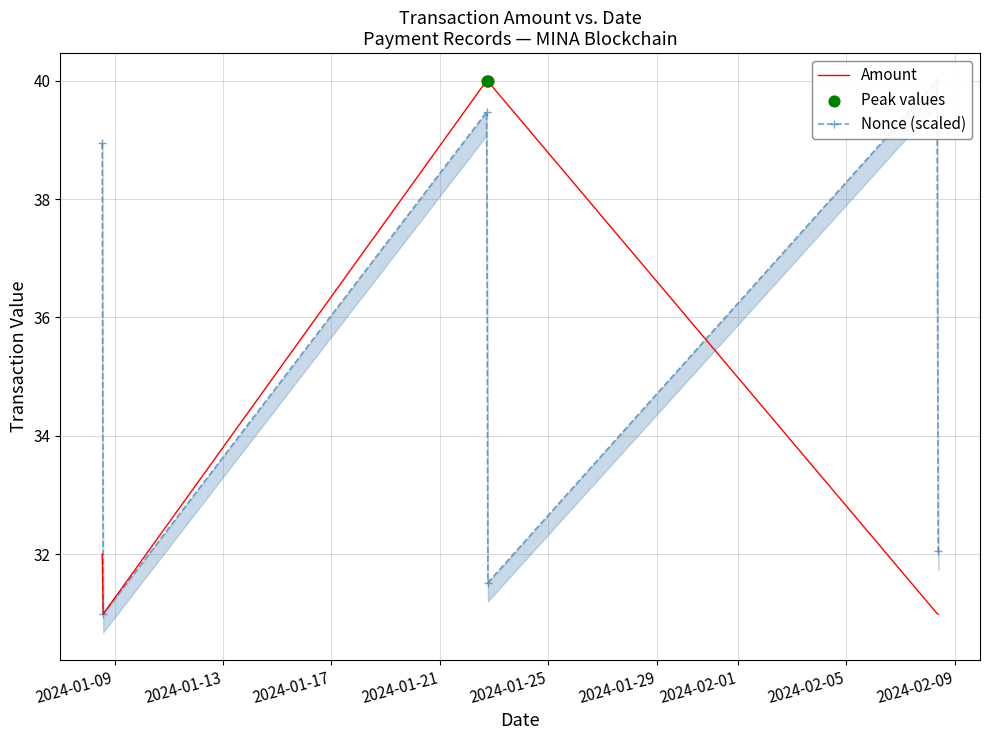

Which series has the widest spread of Y values?

Amount